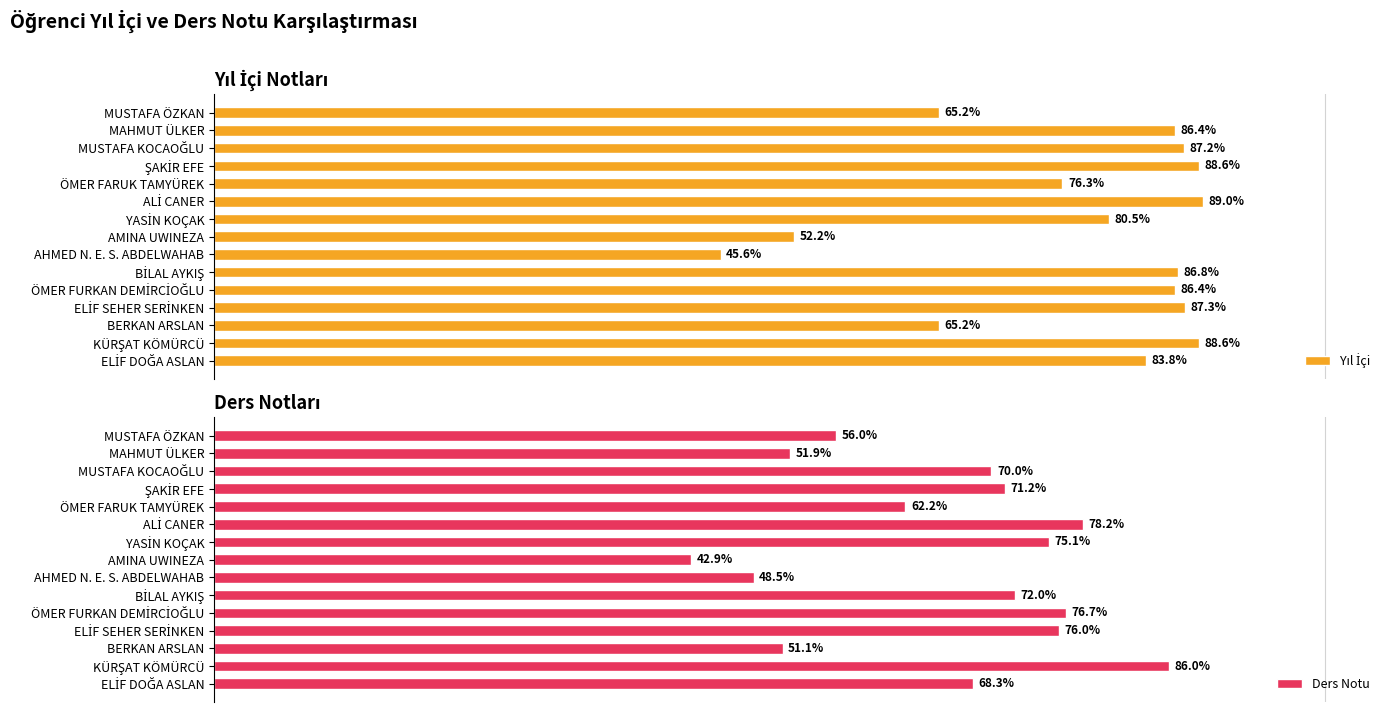

What is the difference between the highest and lowest values at MUSTAFA ÖZKAN?

9.3